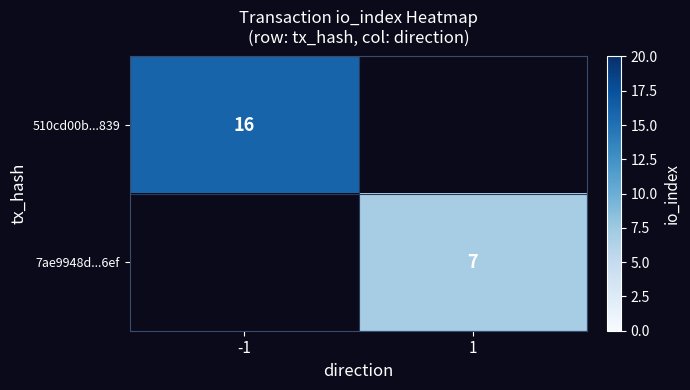

Is the value of 510cd00b...839 at -1 greater than the value of 7ae9948d...6ef at 1?

Yes